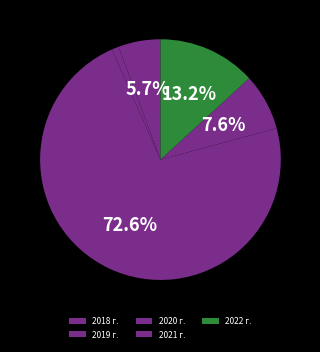

To the nearest percent, what is the difference between the largest and smallest slice percentages?

72%